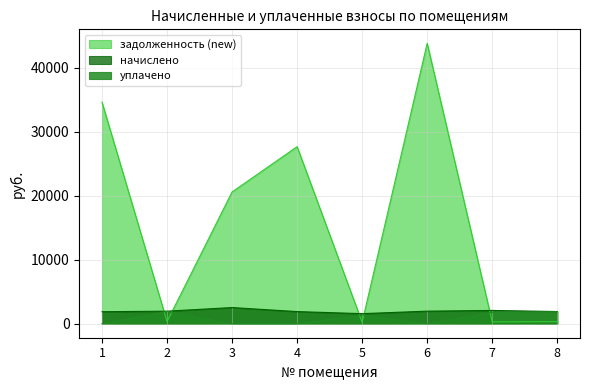

How many values in the начислено series exceed 1958?

4